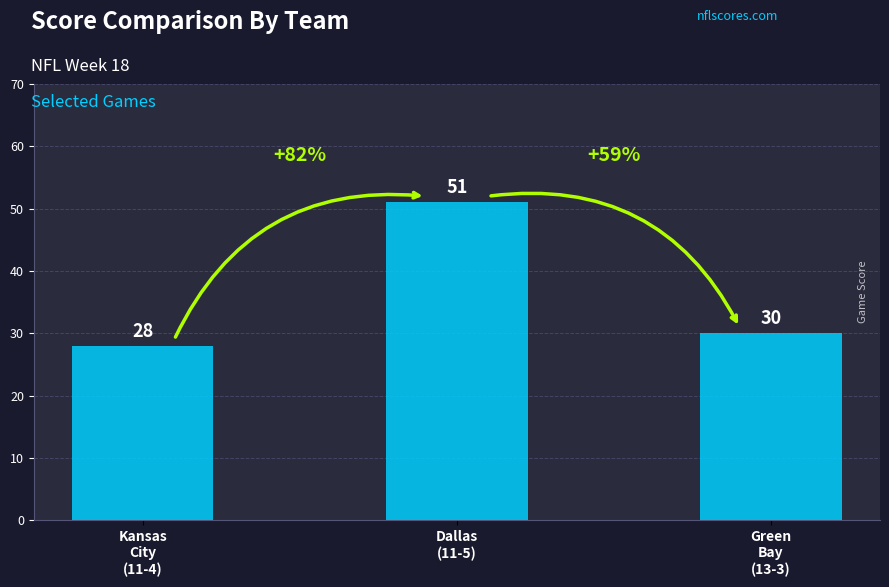

What is the sum of all values?

109